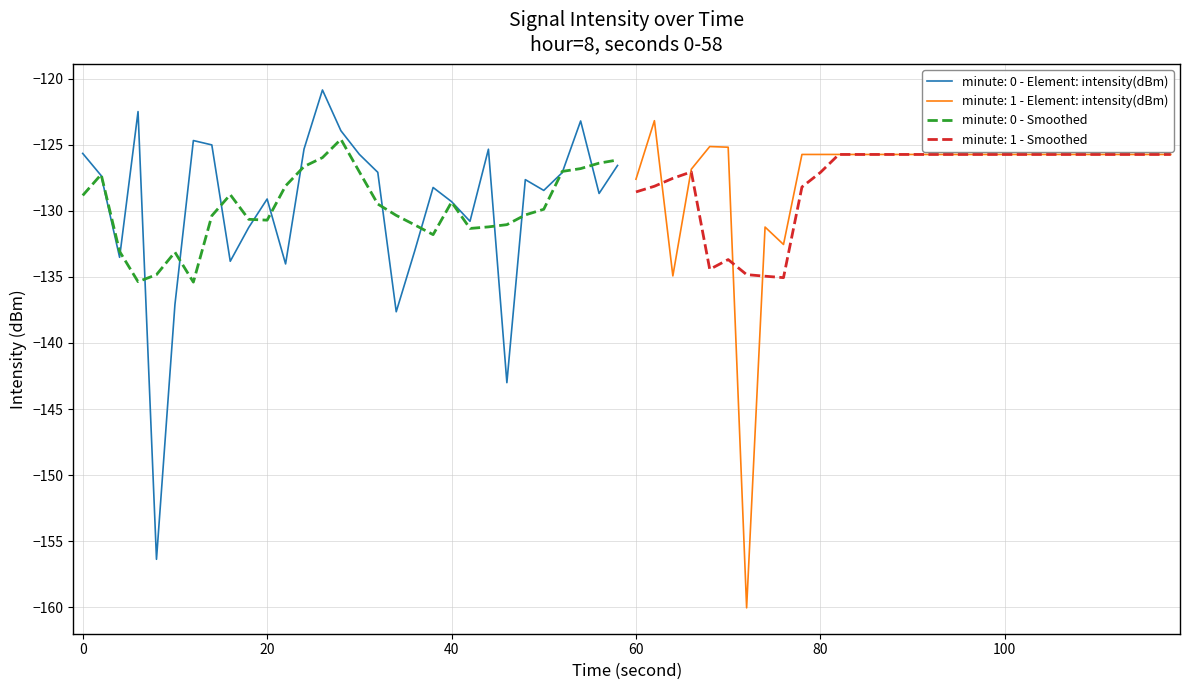

What is the minimum value for minute: 0 - Smoothed?

-135.4